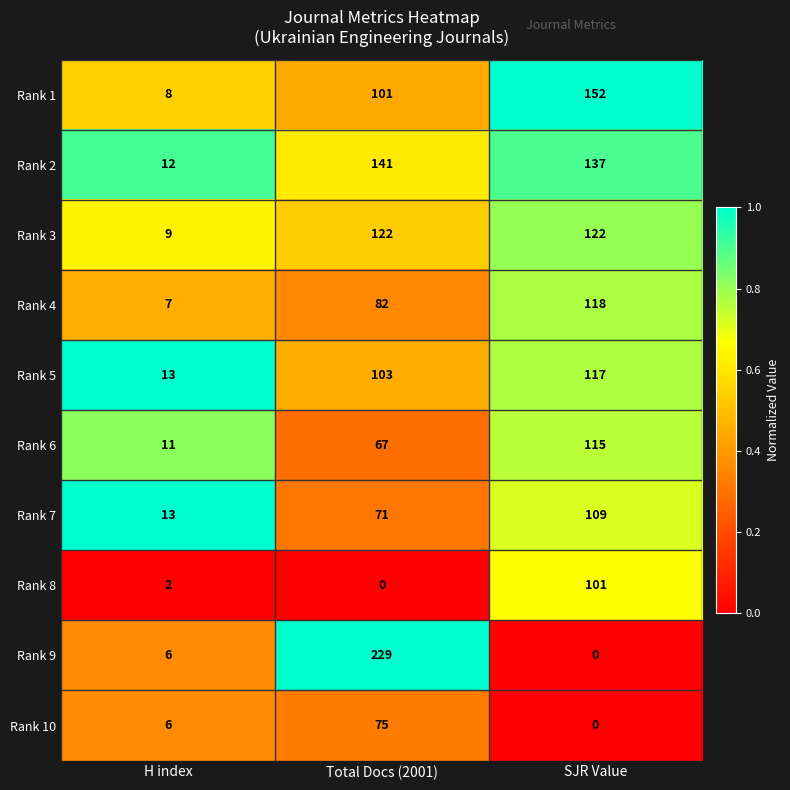

What is the average value of the Rank 3 series?

84